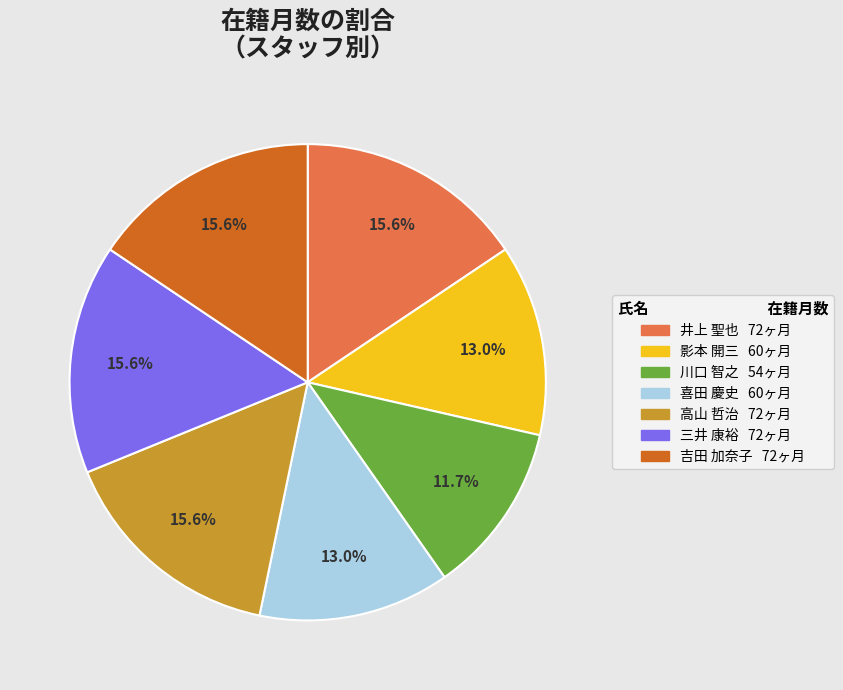

Which has a higher value, 喜田 慶史 or 井上 聖也?

井上 聖也